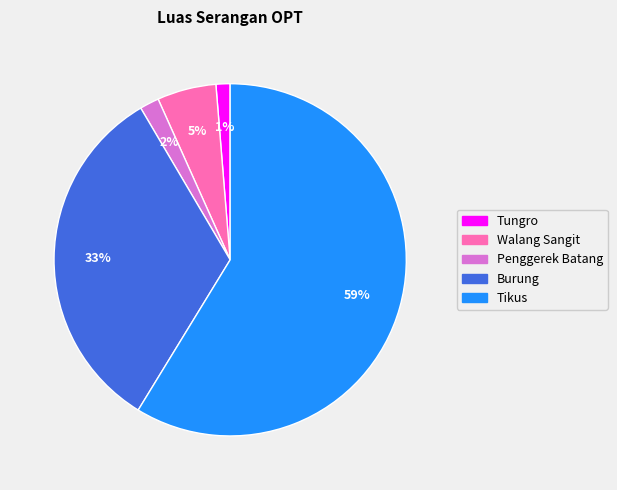

To the nearest percent, what portion does Walang Sangit represent?

5%